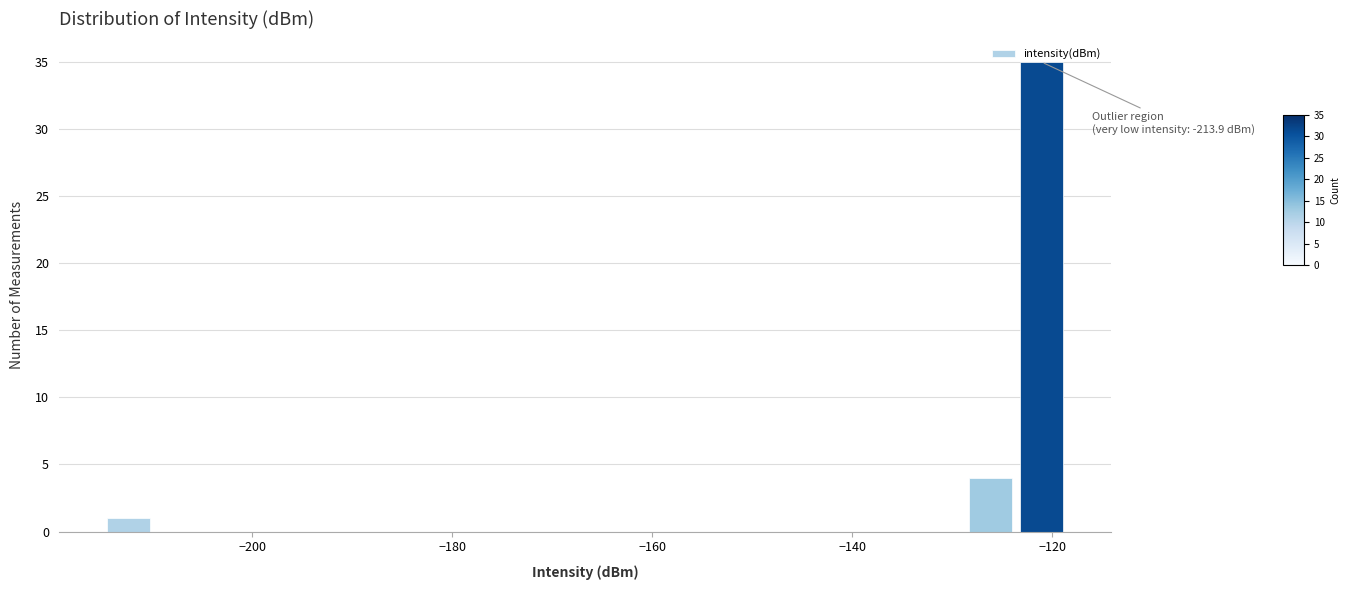

Around what value on the x-axis is the tallest bar? Give the approximate position of its centre, as read against the axis.

-122